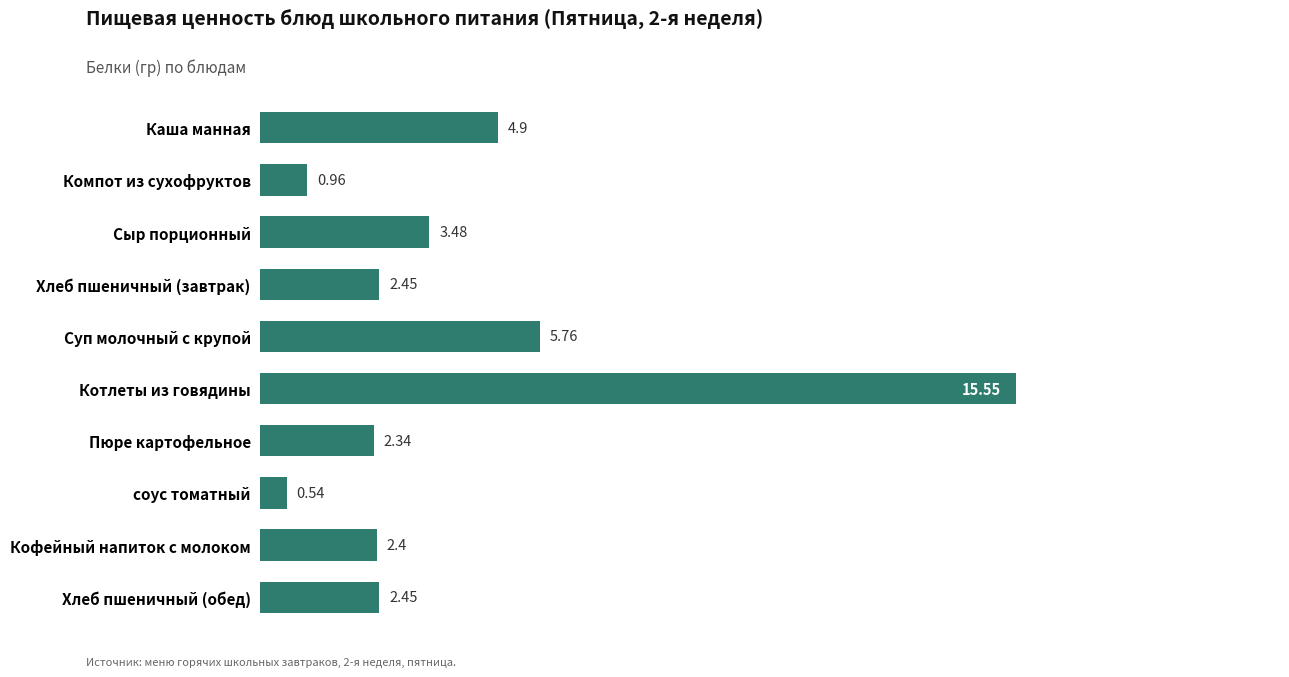

What is the difference between the maximum and minimum values?

15.0